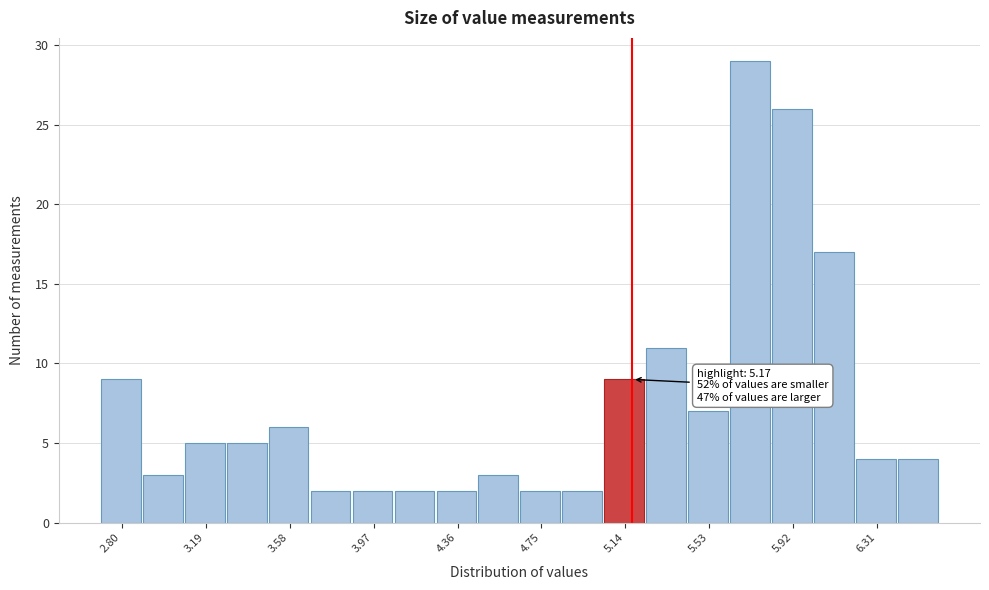

Read against the x-axis, roughly where is the centre of the tallest bar?

5.70